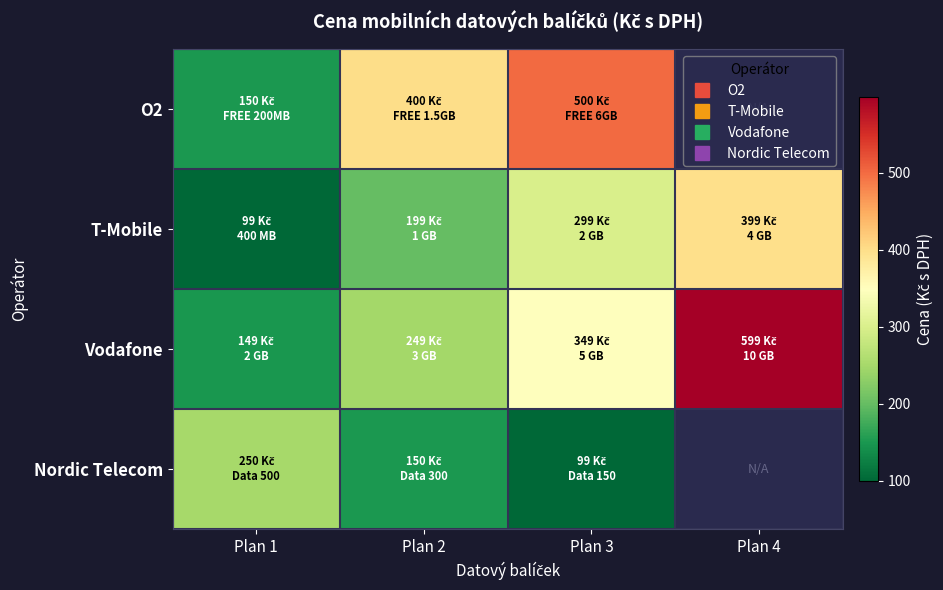

Which series has the widest spread of values?

Vodafone